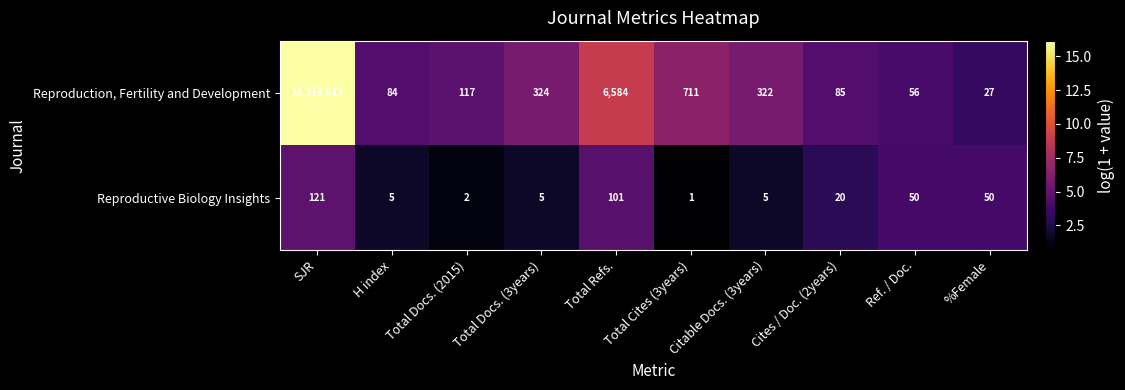

How many distinct data groups are displayed?

2